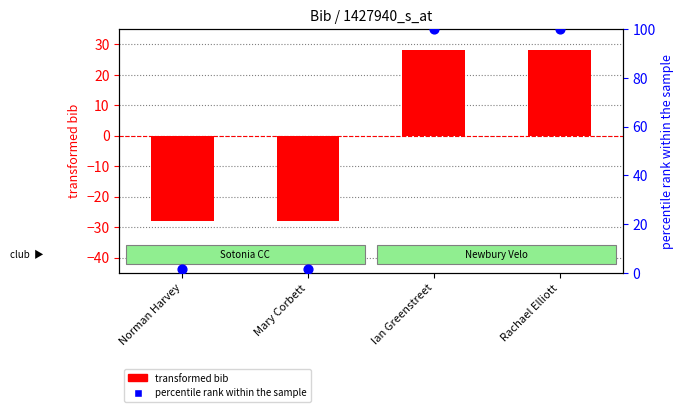

Which series contains the lowest Y value?

bib (transformed)